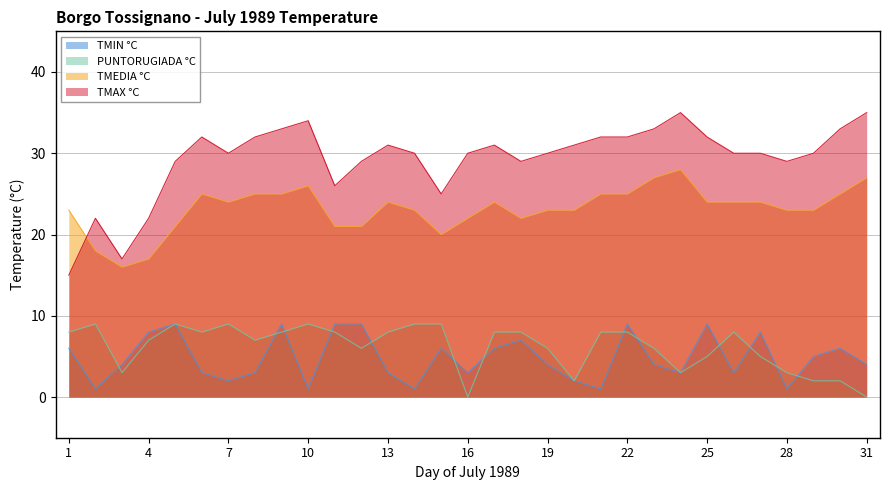

Which series has the largest range (max minus min)?

TMAX °C